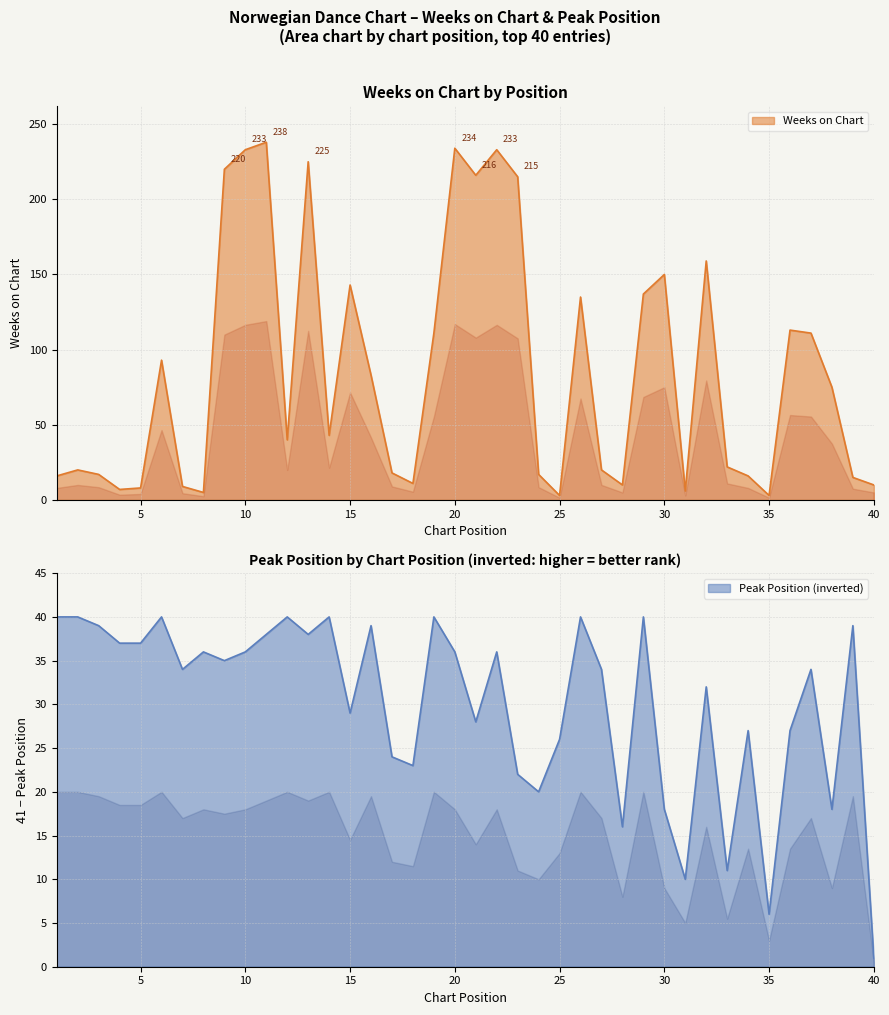

At how many categories does at least one series exceed 187?

8